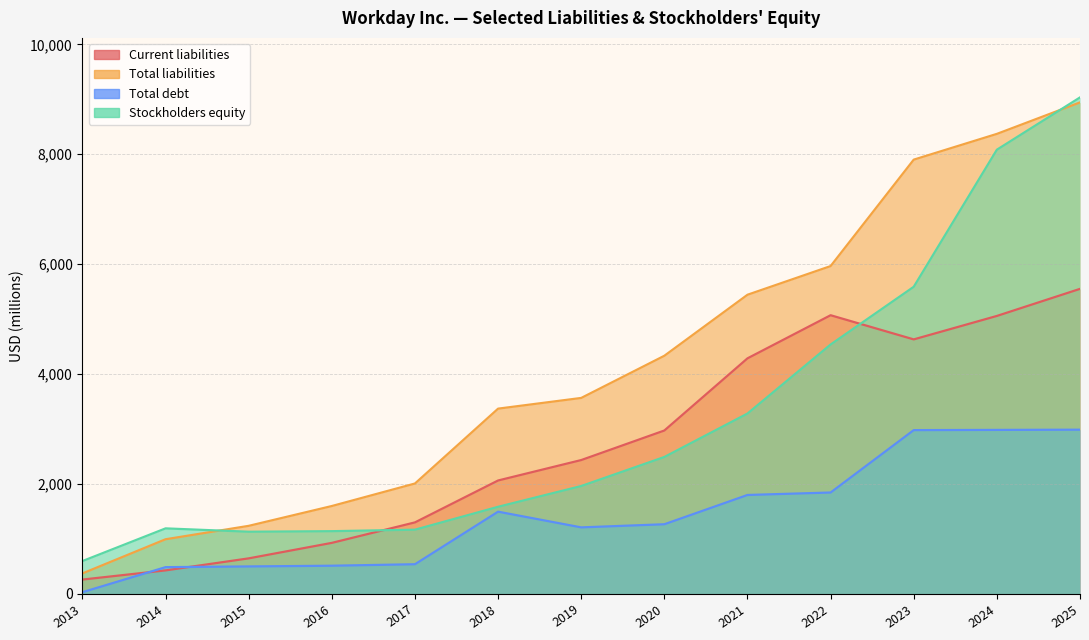

True or false: Total liabilities and Total debt cross at least once.

False